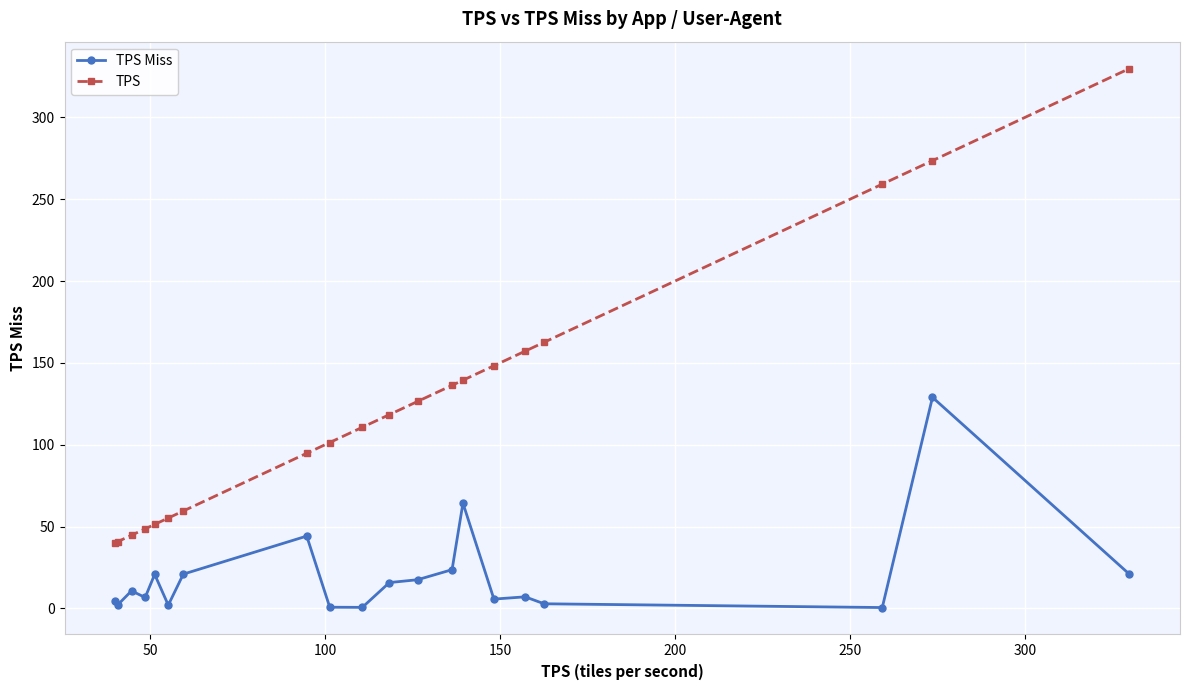

In TPS Miss, how many points are higher than both neighbors (excluding endpoints)?

6